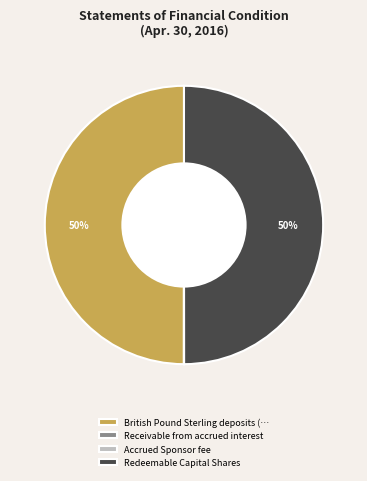

To the nearest percent, what is the difference between the largest and smallest slice percentages?

50%